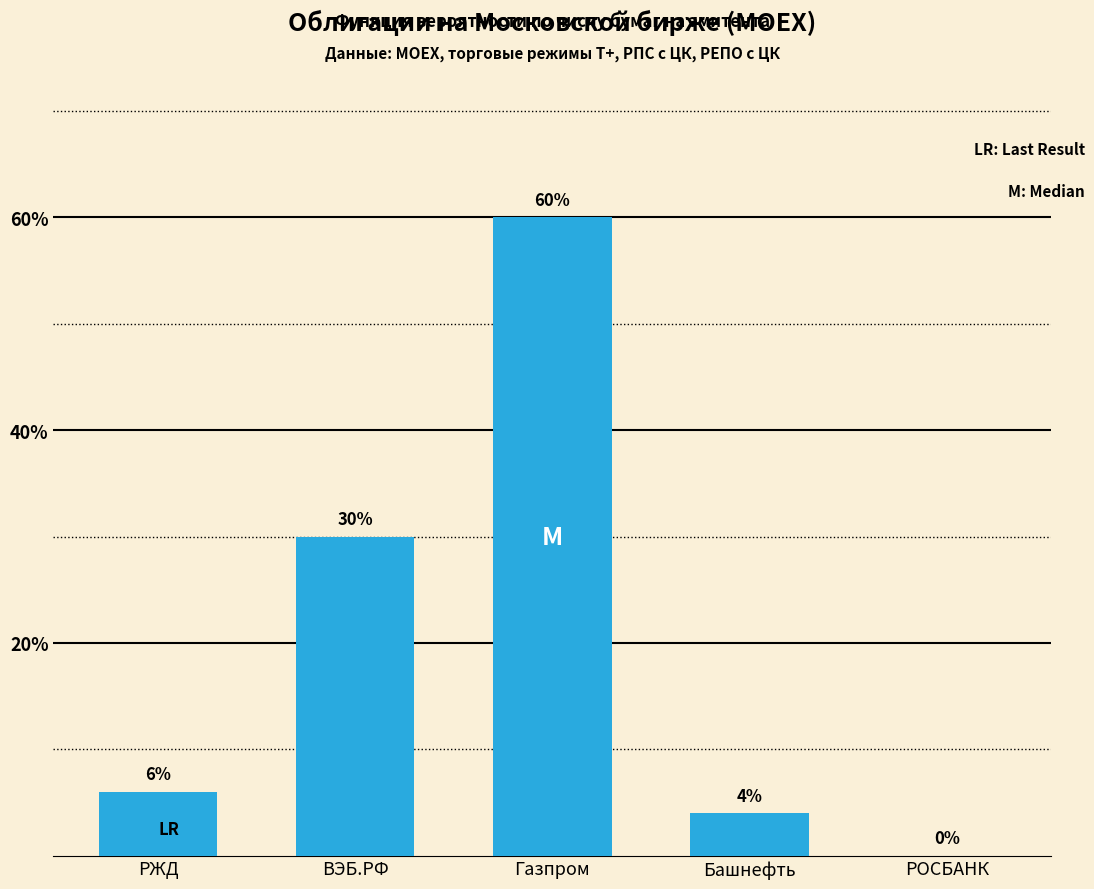

What value does the data have at ВЭБ.РФ, to the nearest 5?

30